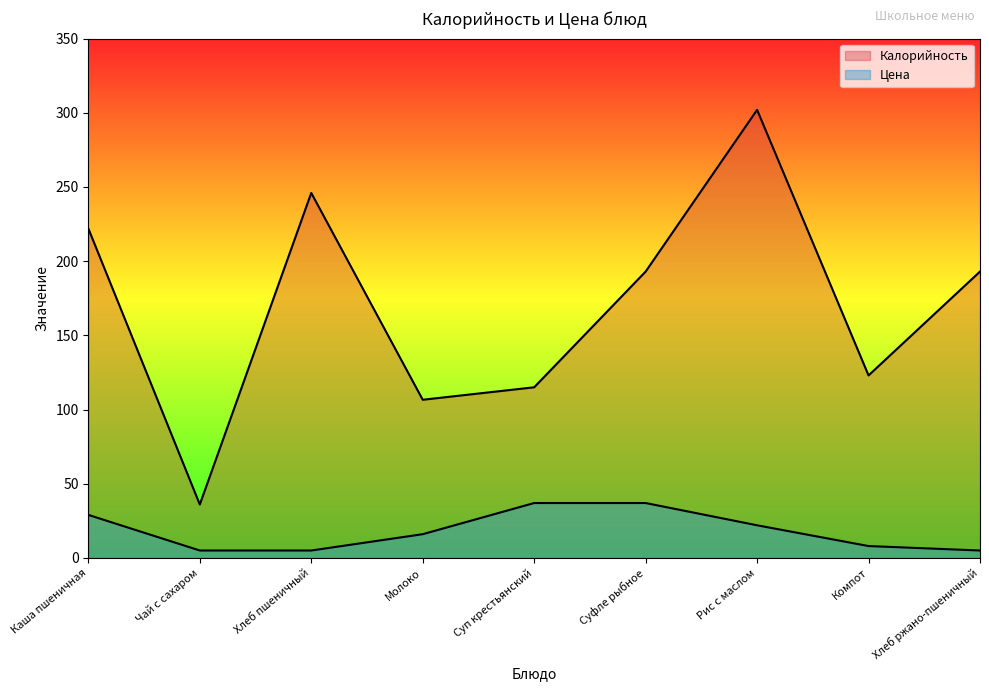

Rank the categories by Калорийность value from lowest to highest.

Чай с сахаром, Молоко, Суп крестьянский, Компот, Суфле рыбное, Хлеб ржано-пшеничный, Каша пшеничная, Хлеб пшеничный, Рис с маслом